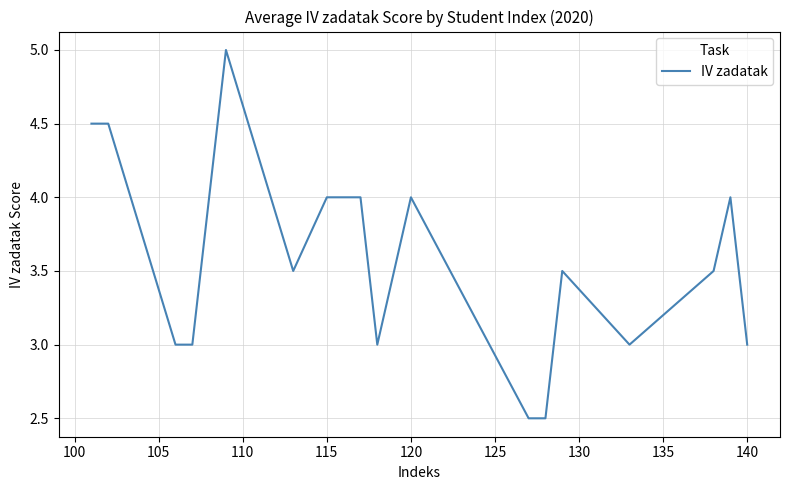

True or false: the data has more than 0 interior local peaks.

True